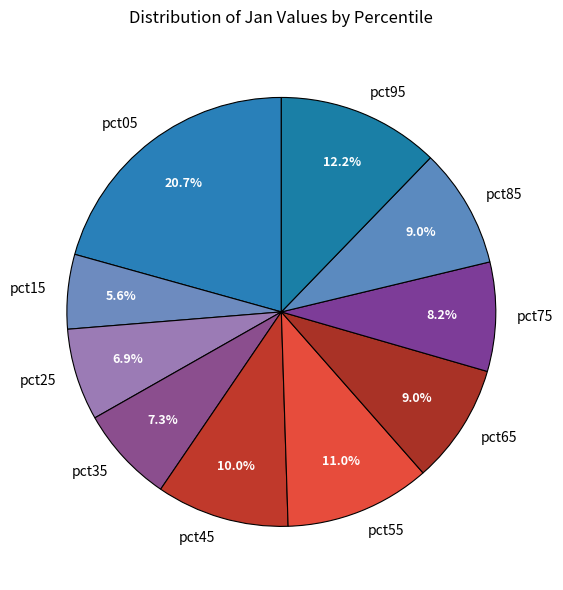

Which slice is the smallest?

pct15